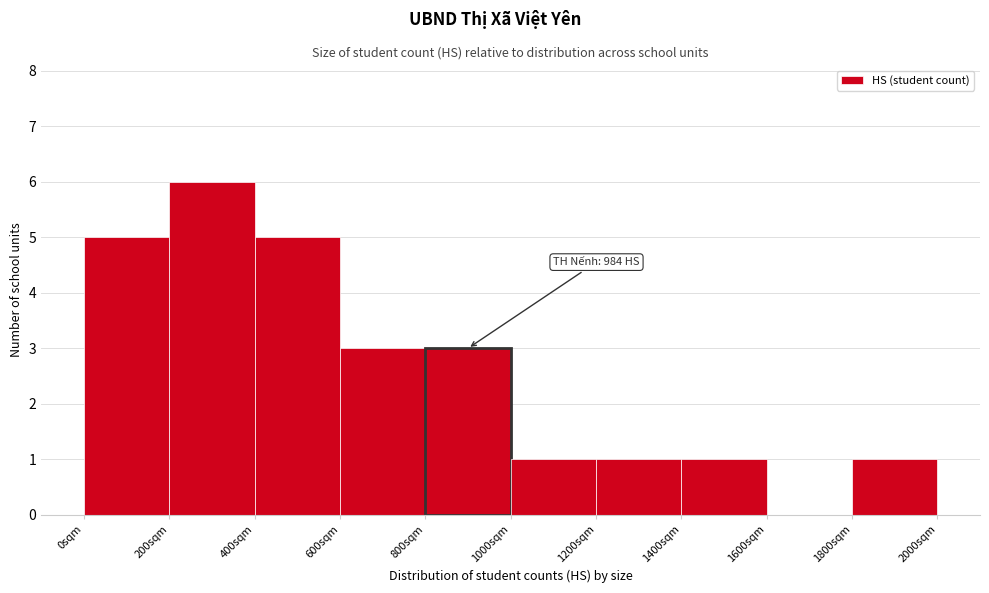

Over which range of the x-axis is the bar tallest?

200 to 400